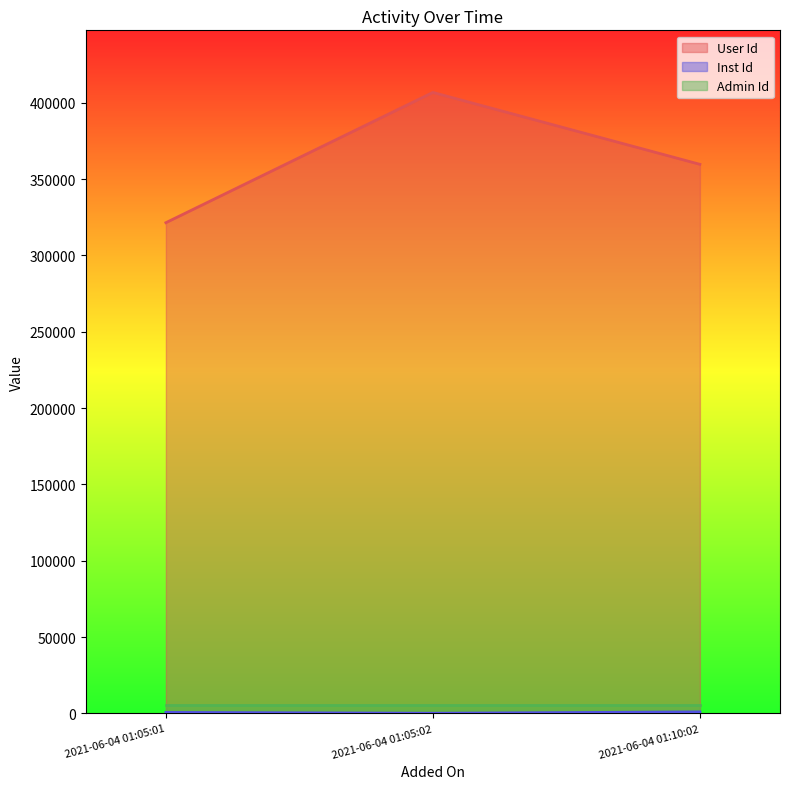

Which series has the widest spread of values?

User Id